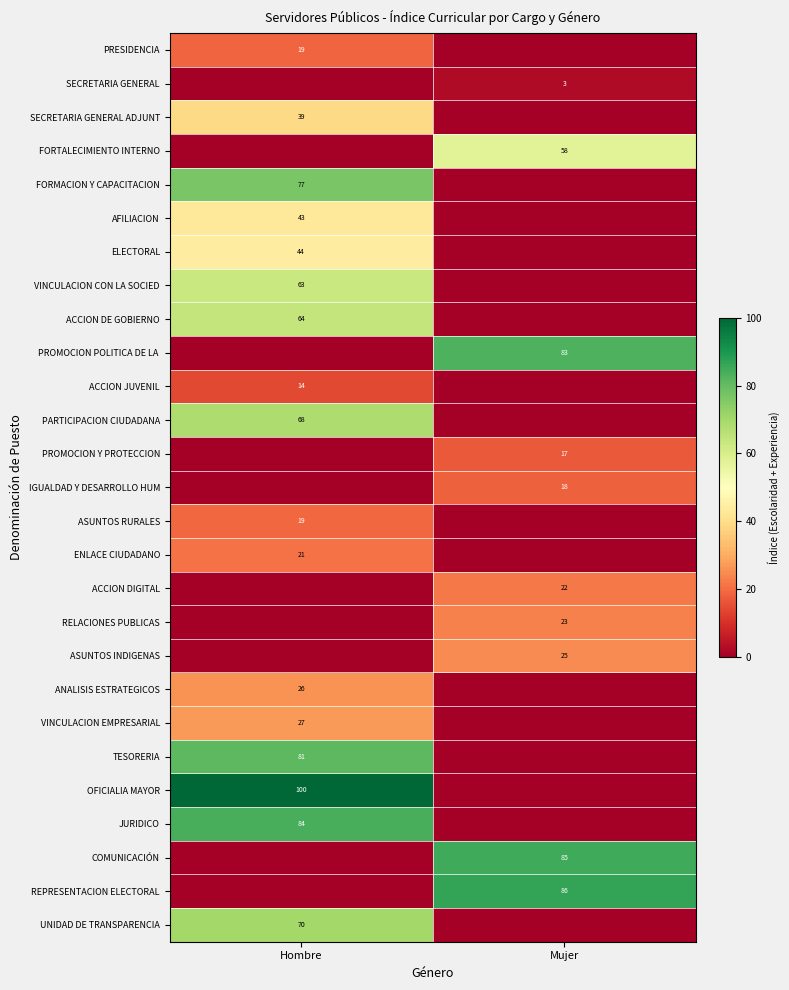

The FORMACION Y CAPACITACION series shows 117 at Hombre. True or false?

False